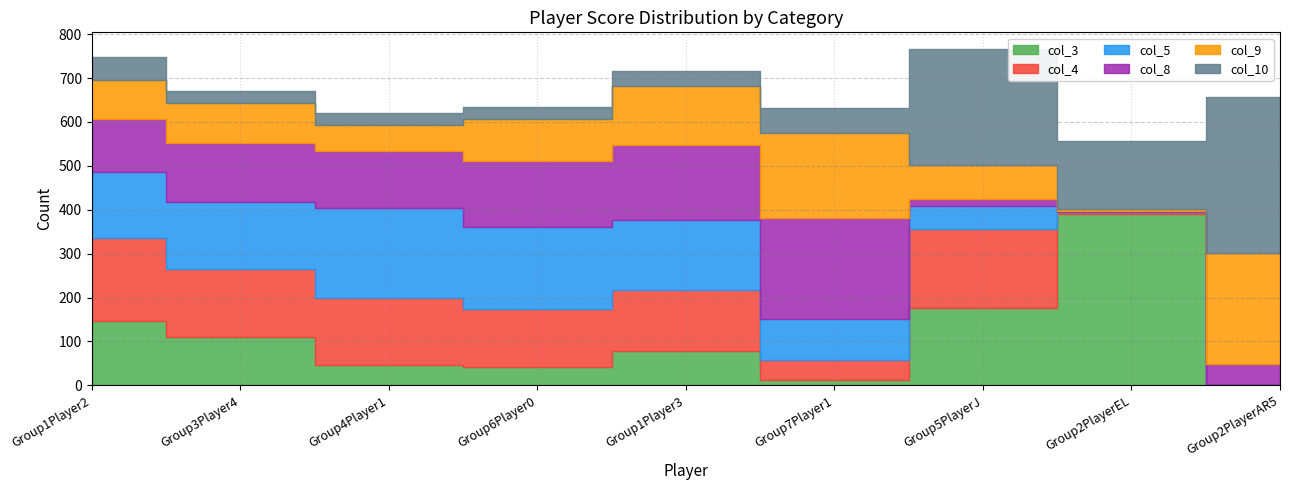

What is the maximum value for col_5?

203